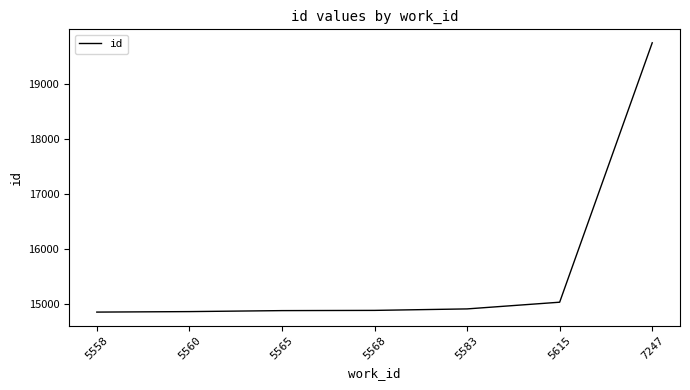

Is it true that the value at 5558 is 21499?

False